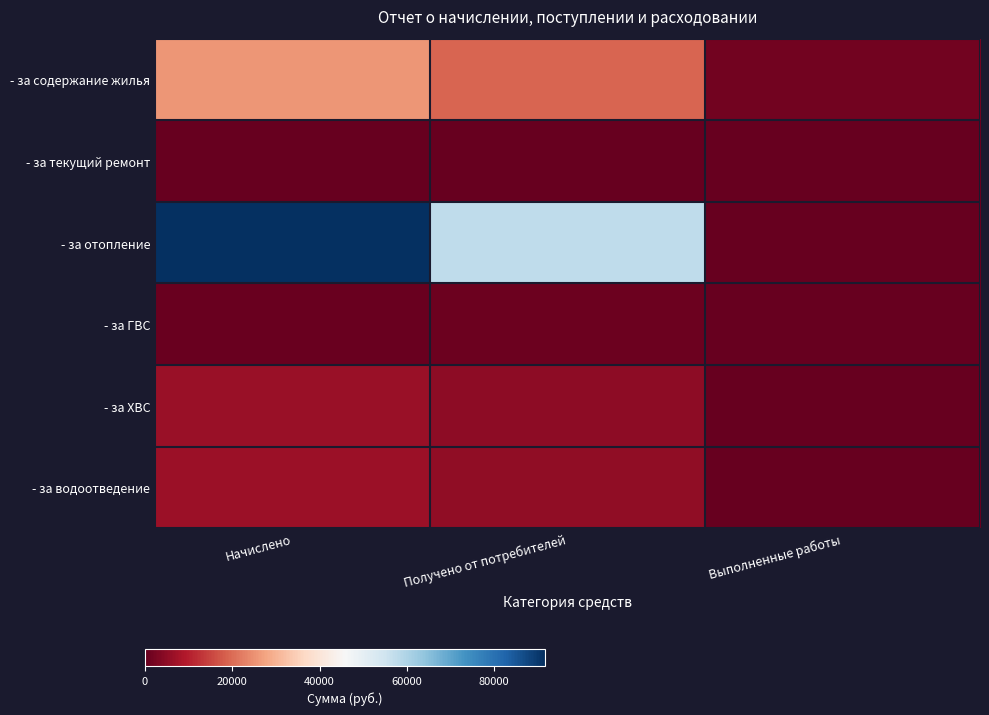

At Выполненные работы, list the series in order from smallest to largest.

- за текущий ремонт, - за отопление, - за ГВС, - за ХВС, - за водоотведение, - за содержание жилья